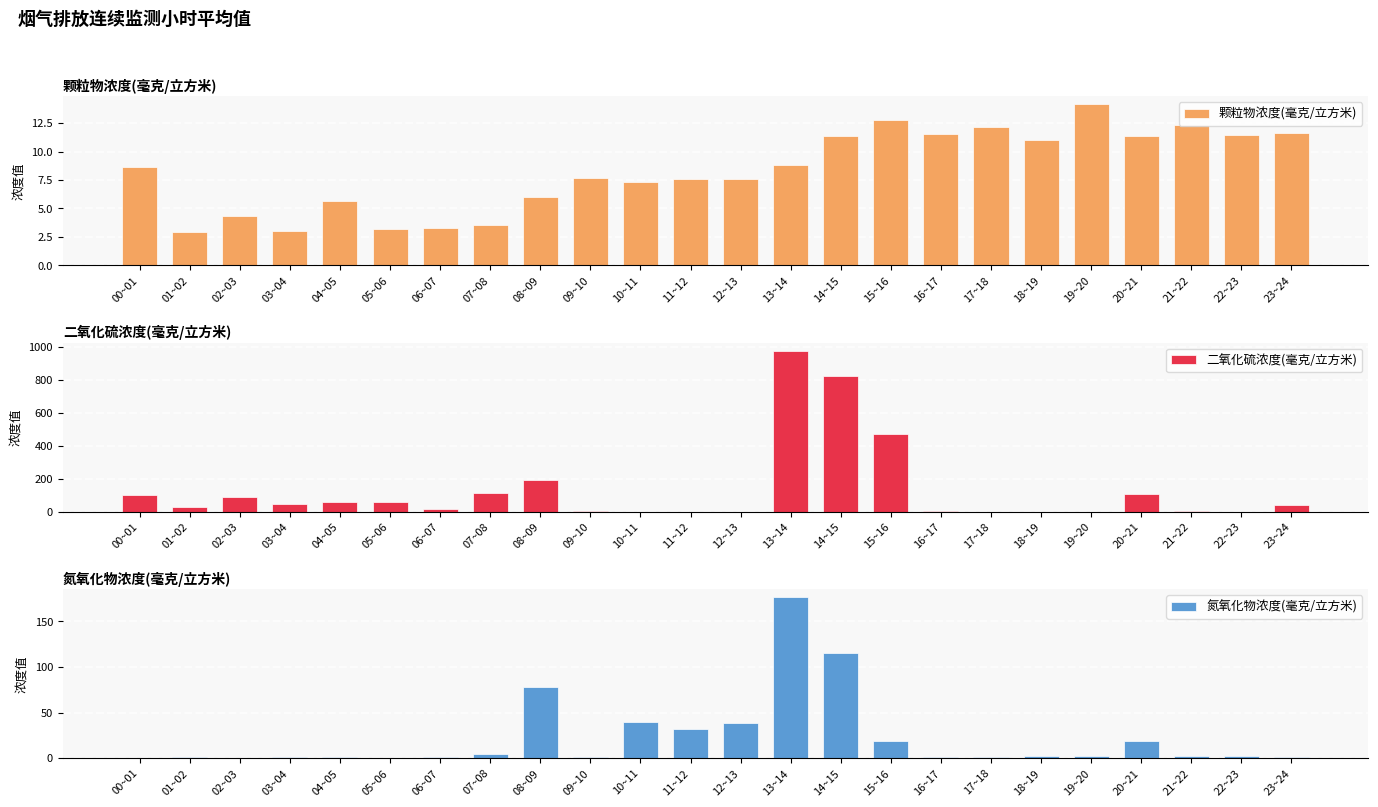

How many bars are there in each group?

3